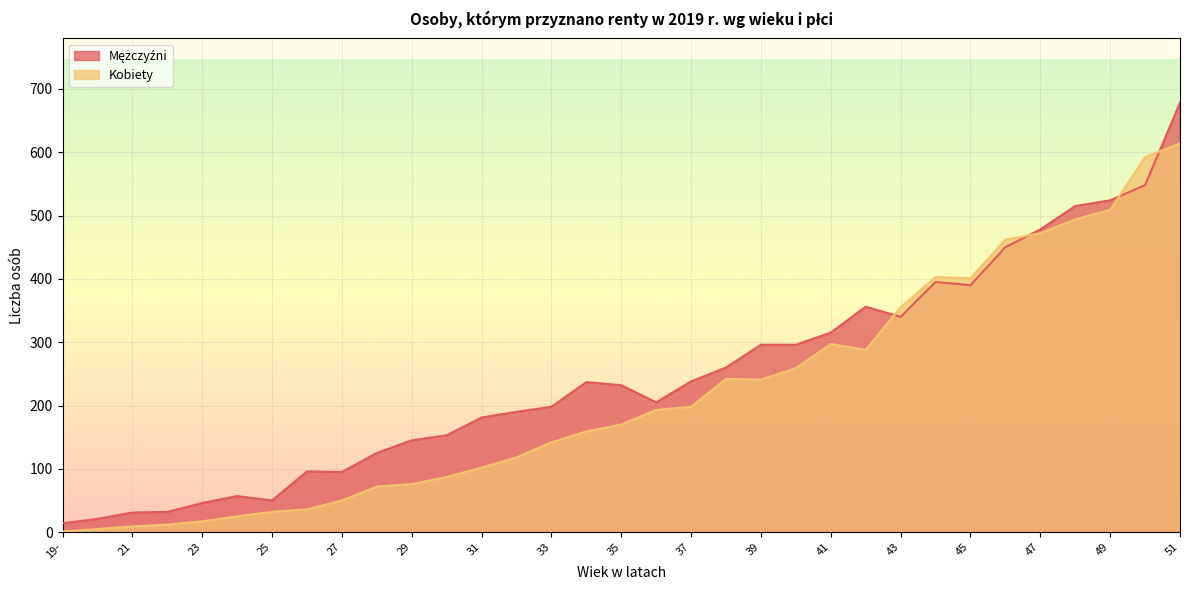

At which category does Kobiety reach its first local valley?

39